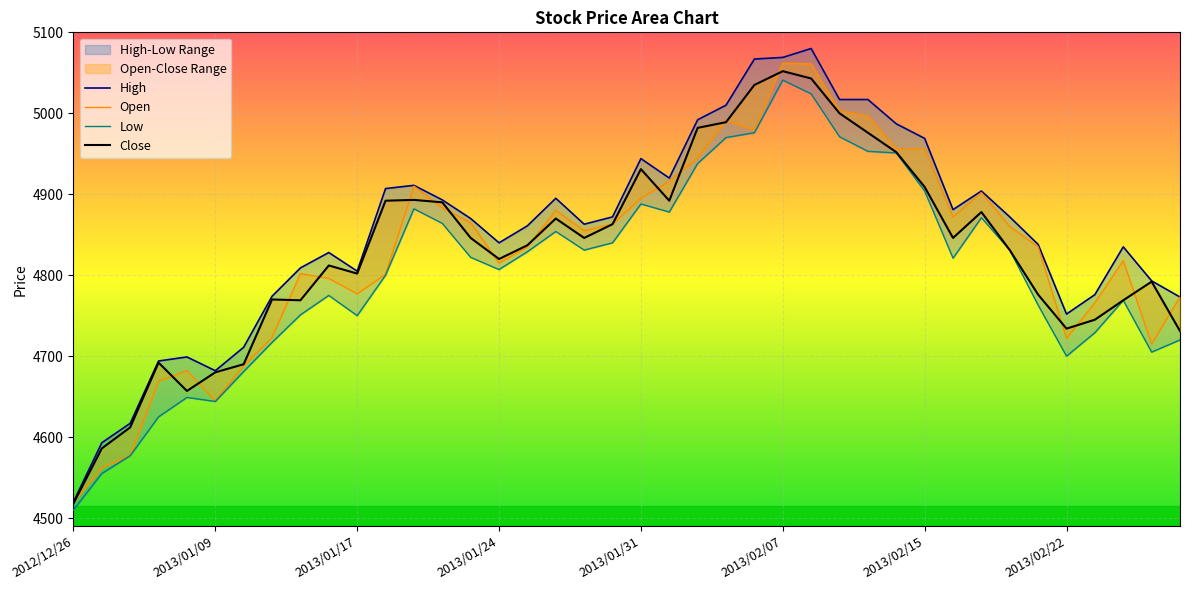

What is the total value across all series at 2012/12/27?

18296